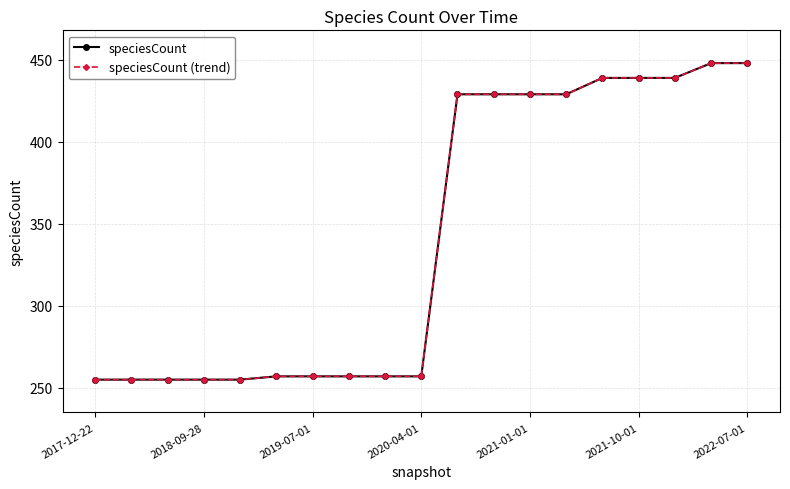

Is this an area chart (filled region under the line)?

No